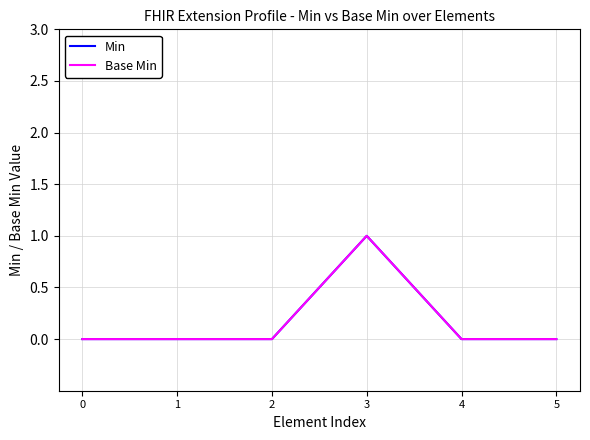

Reading right to left, transcribe all the data shown in this chart.

Min: 5=0	4=0	3=1	2=0	1=0	0=0
Base Min: 5=0	4=0	3=1	2=0	1=0	0=0